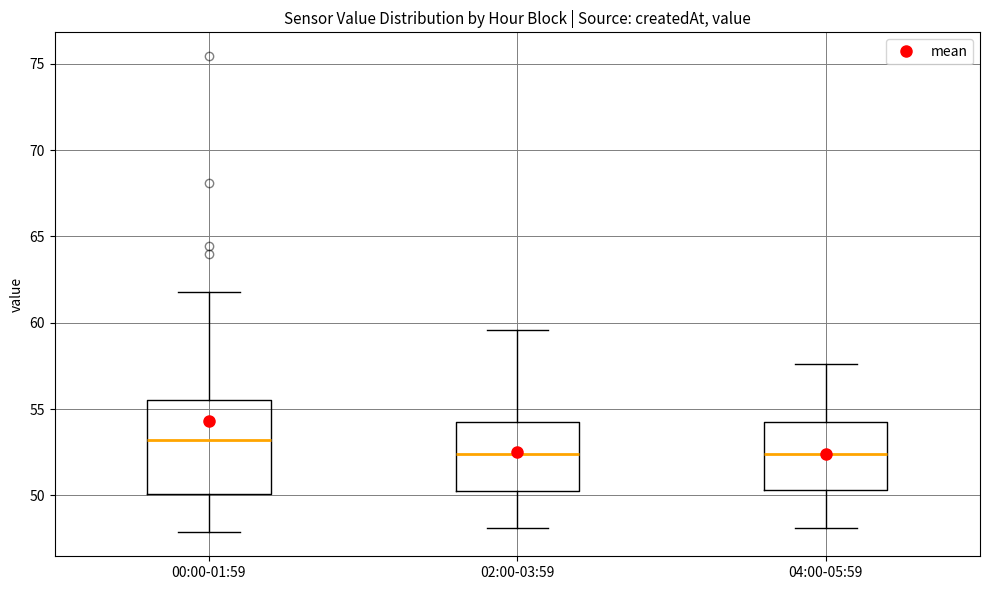

Where is the upper edge of the box for 02:00-03:59 on the y-axis? The values are not printed on the chart, so give them approximately, as read against the axis.

54.5